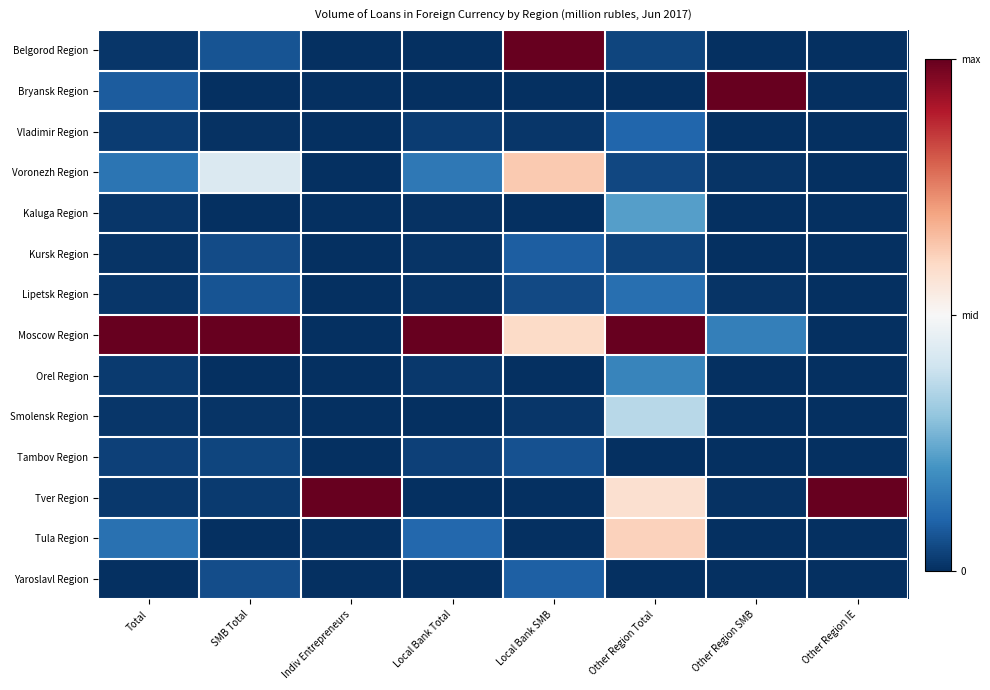

Reading left to right, list all the values displayed in this chart.

Belgorod Region: Total=0.0	SMB Total=0.1	Indiv Entrepreneurs=0.0	Local Bank Total=0.0	Local Bank SMB=1.0	Other Region Total=0.0	Other Region SMB=0.0	Other Region IE=0.0
Bryansk Region: Total=0.1	SMB Total=0.0	Indiv Entrepreneurs=0.0	Local Bank Total=0.0	Local Bank SMB=0.0	Other Region Total=0.0	Other Region SMB=1.0	Other Region IE=0.0
Vladimir Region: Total=0.0	SMB Total=0.0	Indiv Entrepreneurs=0.0	Local Bank Total=0.0	Local Bank SMB=0.0	Other Region Total=0.1	Other Region SMB=0.0	Other Region IE=0.0
Voronezh Region: Total=0.1	SMB Total=0.4	Indiv Entrepreneurs=0.0	Local Bank Total=0.1	Local Bank SMB=0.6	Other Region Total=0.0	Other Region SMB=0.0	Other Region IE=0.0
Kaluga Region: Total=0.0	SMB Total=0.0	Indiv Entrepreneurs=0.0	Local Bank Total=0.0	Local Bank SMB=0.0	Other Region Total=0.2	Other Region SMB=0.0	Other Region IE=0.0
Kursk Region: Total=0.0	SMB Total=0.1	Indiv Entrepreneurs=0.0	Local Bank Total=0.0	Local Bank SMB=0.1	Other Region Total=0.0	Other Region SMB=0.0	Other Region IE=0.0
Lipetsk Region: Total=0.0	SMB Total=0.1	Indiv Entrepreneurs=0.0	Local Bank Total=0.0	Local Bank SMB=0.0	Other Region Total=0.1	Other Region SMB=0.0	Other Region IE=0.0
Moscow Region: Total=1.0	SMB Total=1.0	Indiv Entrepreneurs=0.0	Local Bank Total=1.0	Local Bank SMB=0.6	Other Region Total=1.0	Other Region SMB=0.2	Other Region IE=0.0
Orel Region: Total=0.0	SMB Total=0.0	Indiv Entrepreneurs=0.0	Local Bank Total=0.0	Local Bank SMB=0.0	Other Region Total=0.2	Other Region SMB=0.0	Other Region IE=0.0
Smolensk Region: Total=0.0	SMB Total=0.0	Indiv Entrepreneurs=0.0	Local Bank Total=0.0	Local Bank SMB=0.0	Other Region Total=0.4	Other Region SMB=0.0	Other Region IE=0.0
Tambov Region: Total=0.0	SMB Total=0.0	Indiv Entrepreneurs=0.0	Local Bank Total=0.0	Local Bank SMB=0.1	Other Region Total=0.0	Other Region SMB=0.0	Other Region IE=0.0
Tver Region: Total=0.0	SMB Total=0.0	Indiv Entrepreneurs=1.0	Local Bank Total=0.0	Local Bank SMB=0.0	Other Region Total=0.6	Other Region SMB=0.0	Other Region IE=1.0
Tula Region: Total=0.1	SMB Total=0.0	Indiv Entrepreneurs=0.0	Local Bank Total=0.1	Local Bank SMB=0.0	Other Region Total=0.6	Other Region SMB=0.0	Other Region IE=0.0
Yaroslavl Region: Total=0.0	SMB Total=0.1	Indiv Entrepreneurs=0.0	Local Bank Total=0.0	Local Bank SMB=0.1	Other Region Total=0.0	Other Region SMB=0.0	Other Region IE=0.0